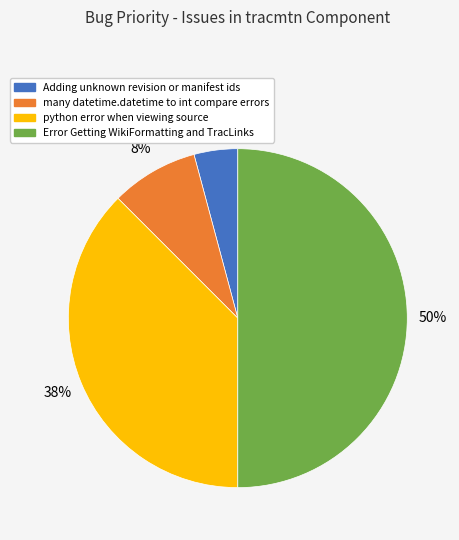

Which slice is the smallest?

Adding unknown revision or manifest ids